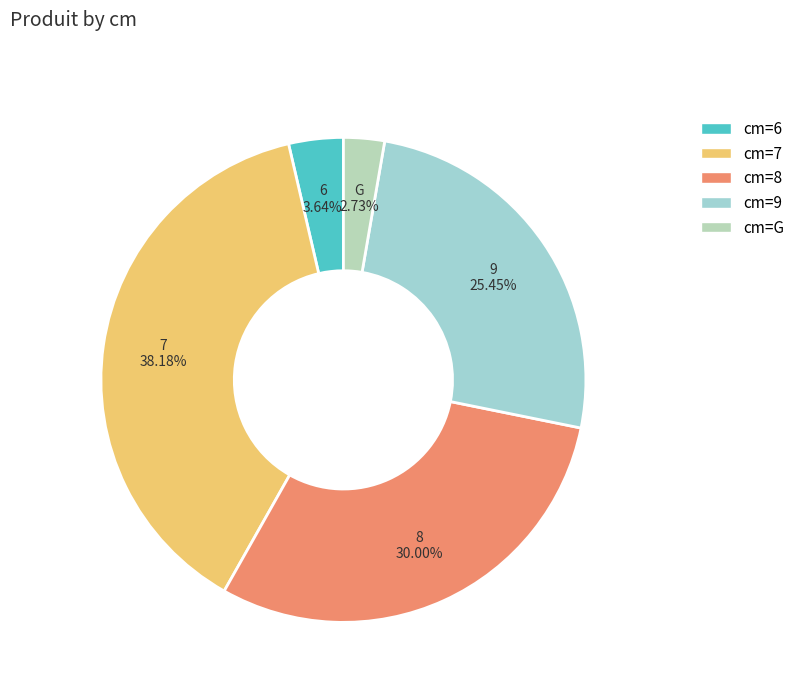

To the nearest percent, what is the difference between the 7 and 8 slice percentages?

8%